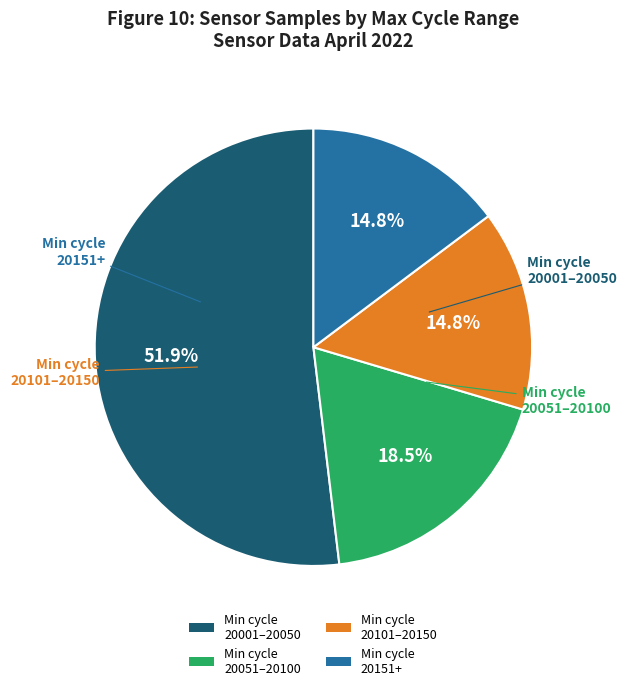

Does Min cycle 20151+ account for over 50% of the chart?

No